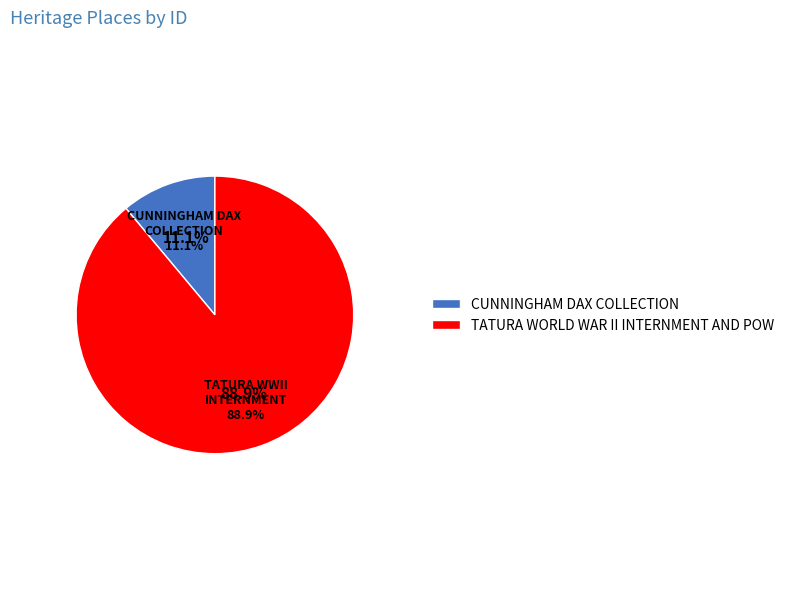

Does CUNNINGHAM DAX COLLECTION account for over 50% of the chart?

No